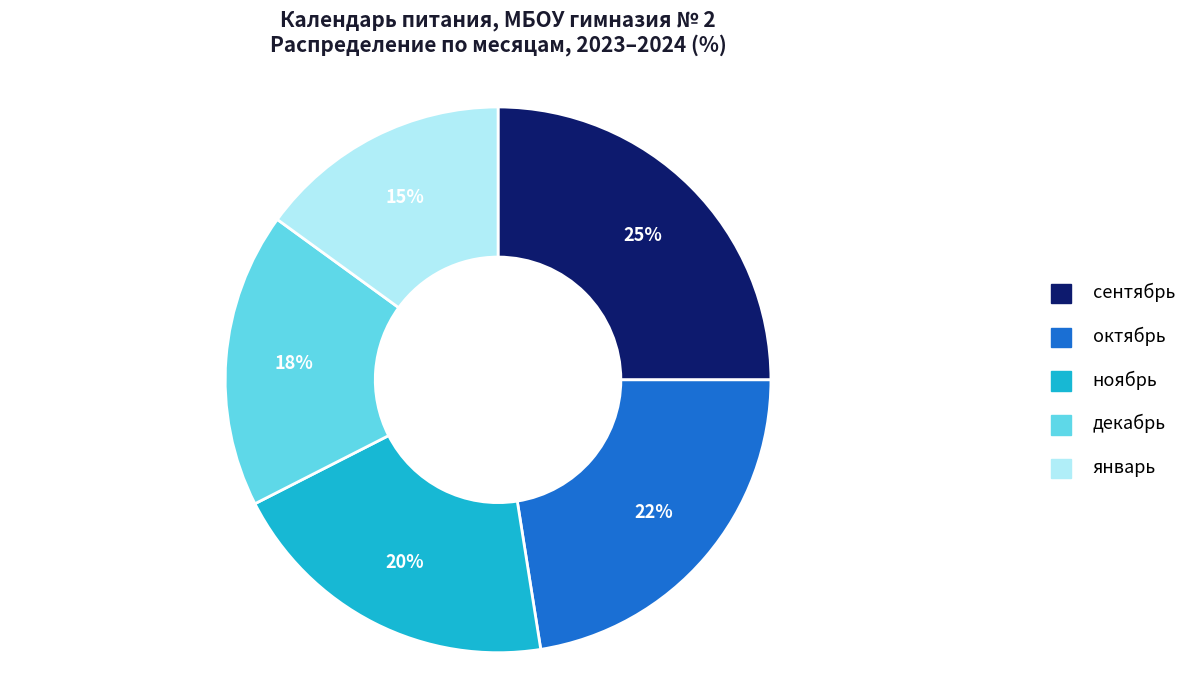

Is it true that октябрь is 22% of the pie?

True